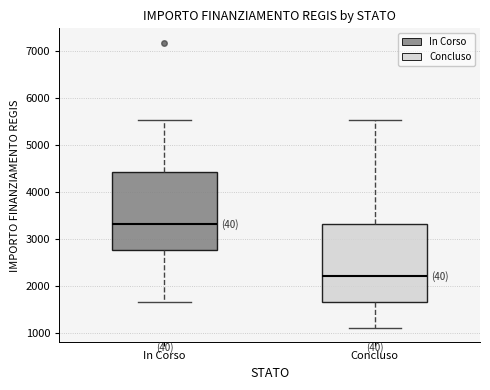

Where is the upper edge of the box for In Corso on the y-axis? The values are not printed on the chart, so give them approximately, as read against the axis.

4400